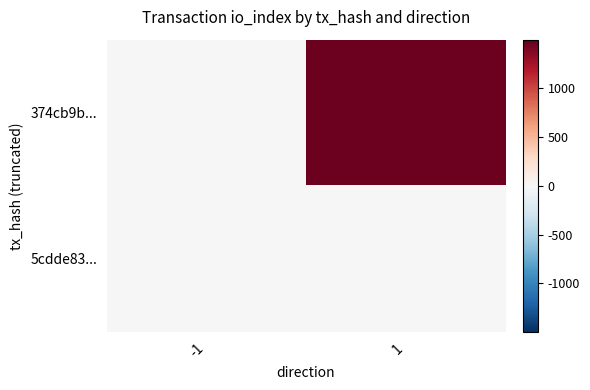

Reading left to right, extract all data points from this chart.

374cb9b...: -1=-1	1=1469
5cdde83...: -1=1	1=1